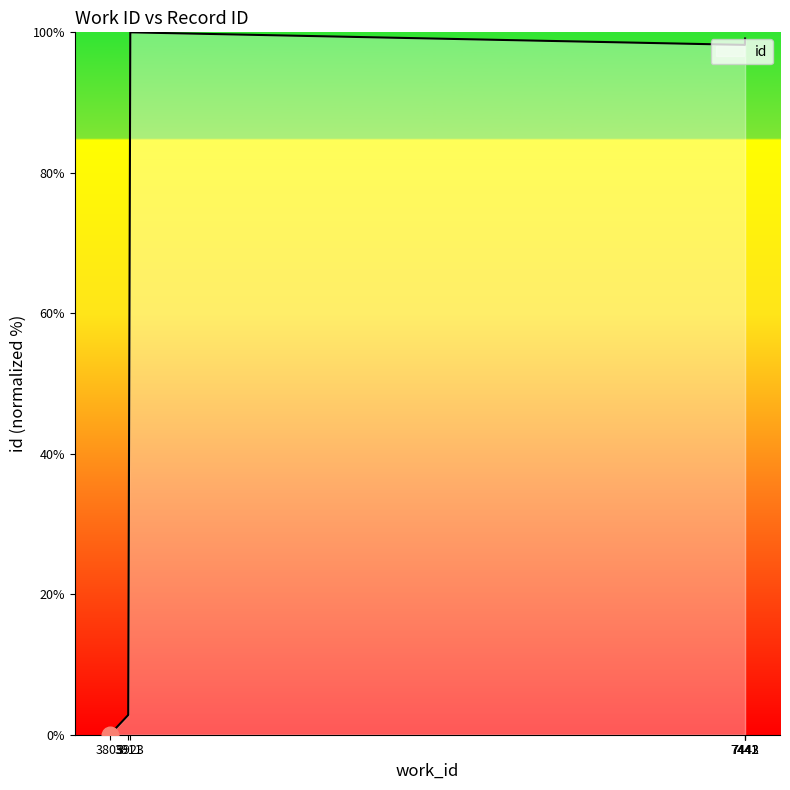

At which category does the data reach its first local valley?

7441